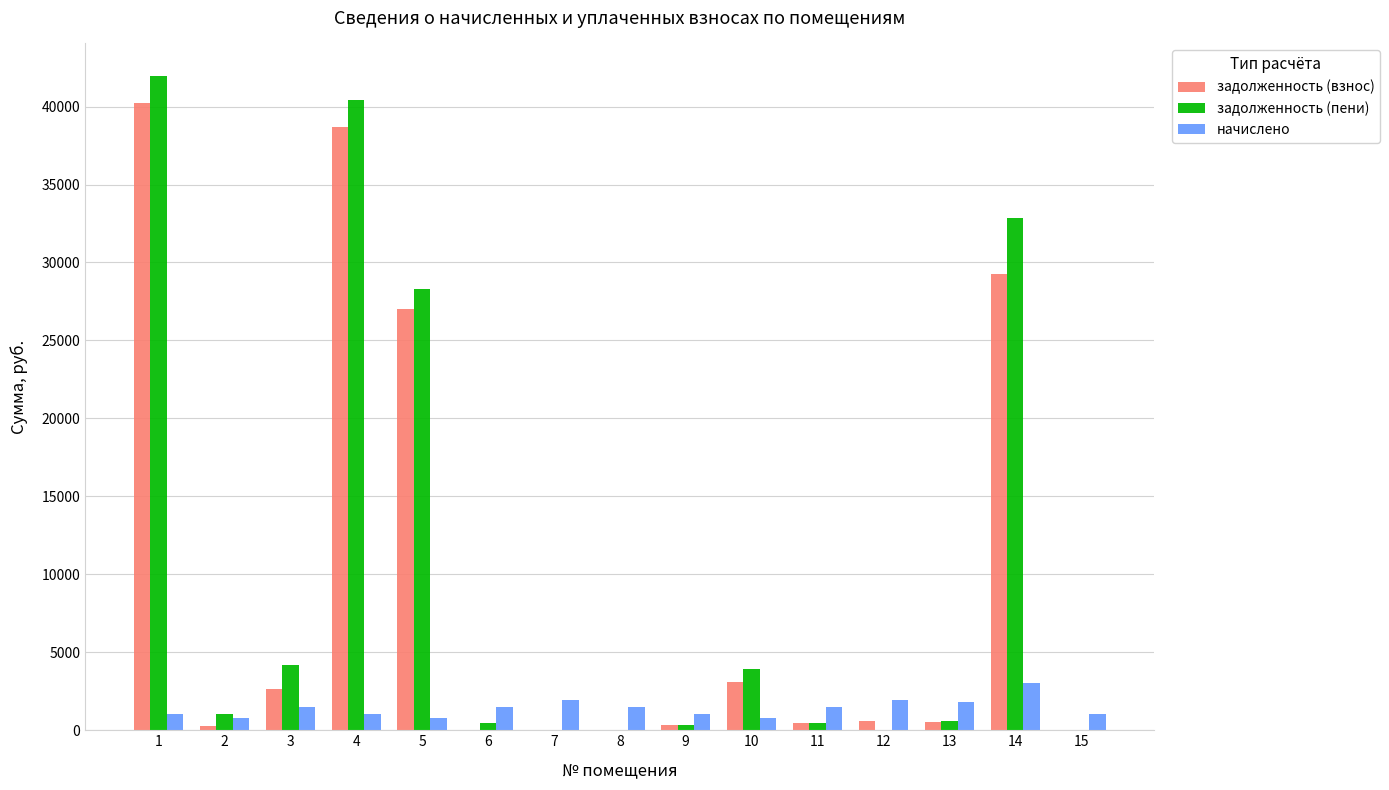

Is the value of начислено at 12 greater than the value of задолженность (пени) at 5?

No